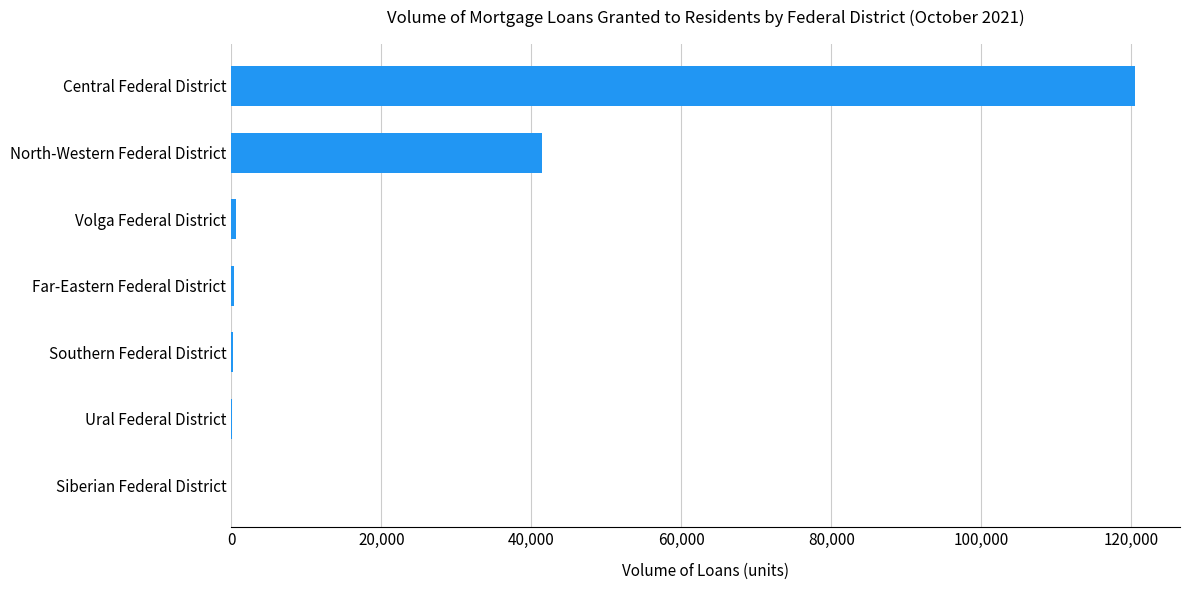

The chart shows a value of 120443 at Central Federal District. True or false?

True